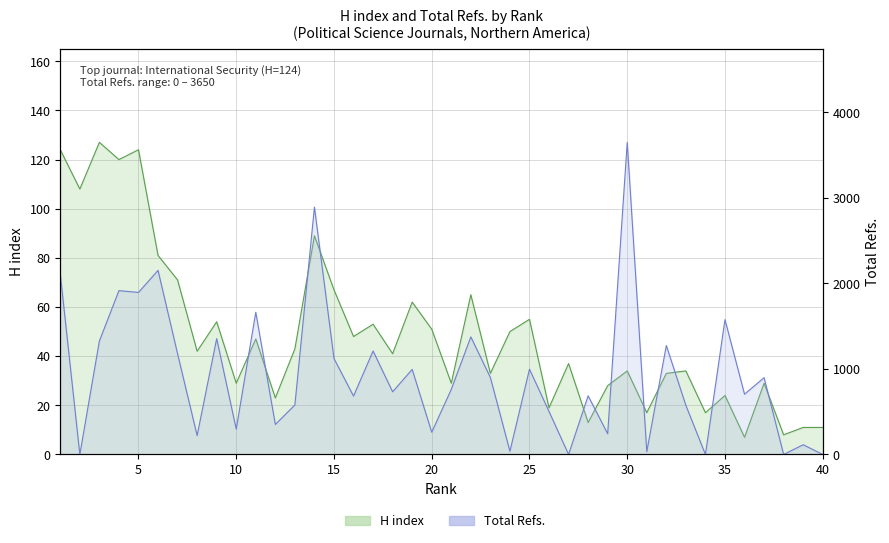

Which series has the largest range (max minus min)?

Total Refs.